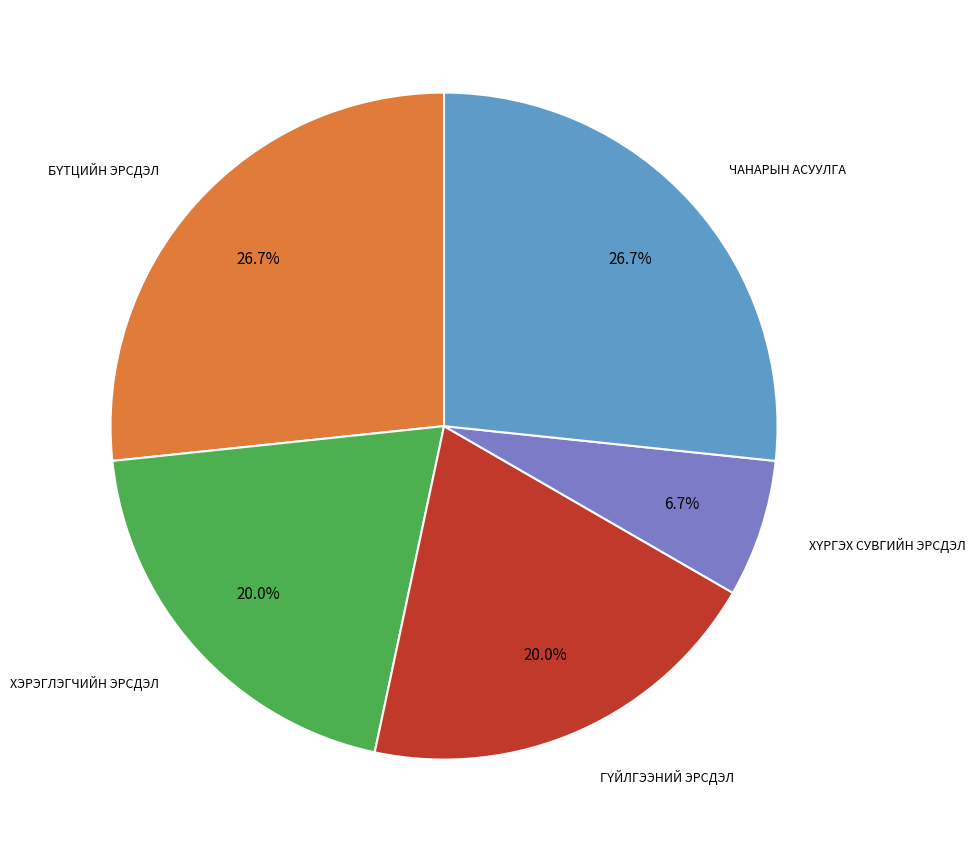

Is there any slice that represents more than half of the pie?

No